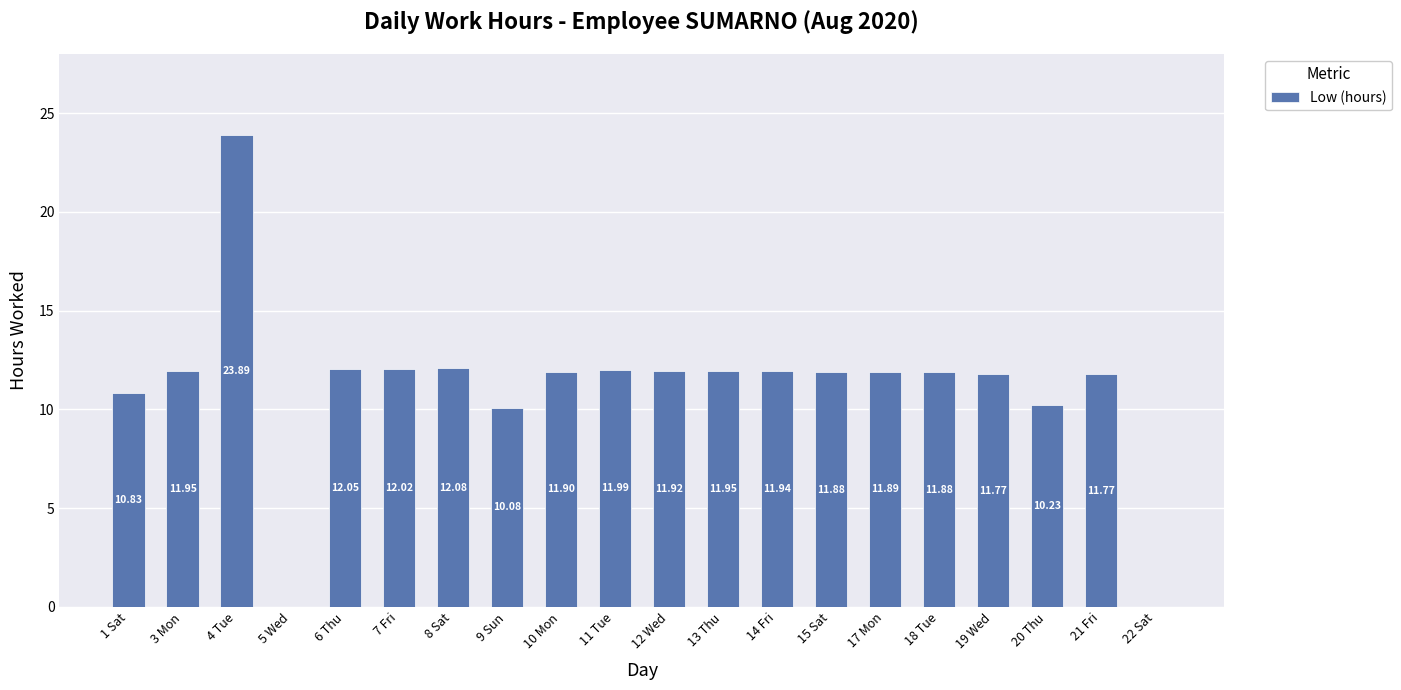

Is it true that the value at 22 Sat is -12.6?

False